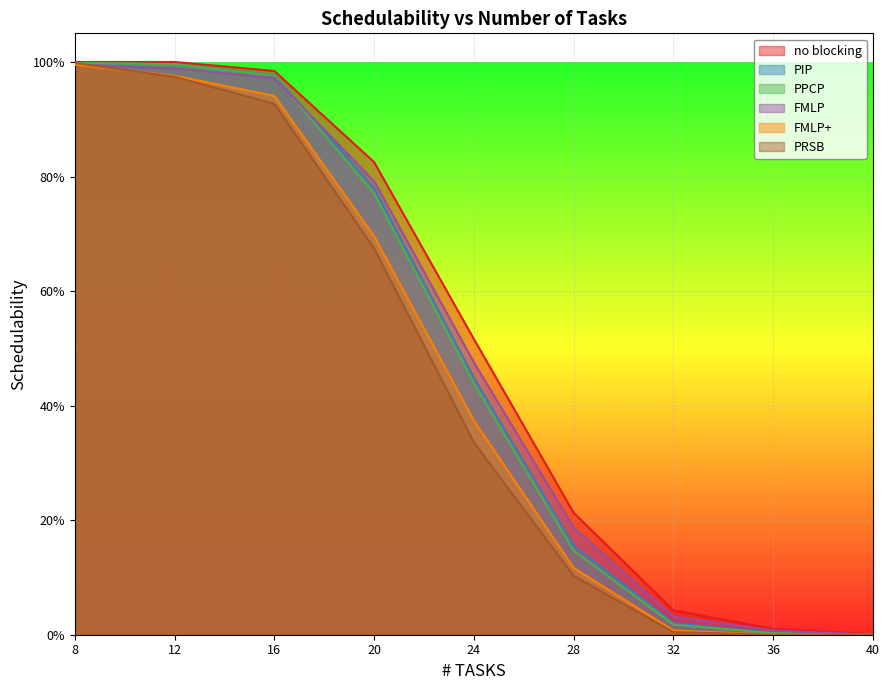

At 24, list the series in order from largest to smallest.

no blocking, FMLP, PIP, PPCP, FMLP+, PRSB